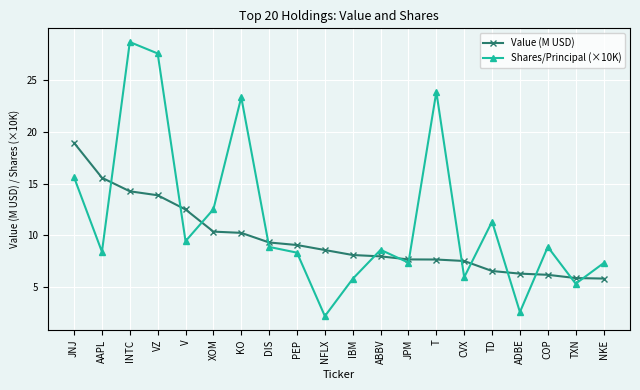

What is the difference between the highest and lowest values at NFLX?

6.4